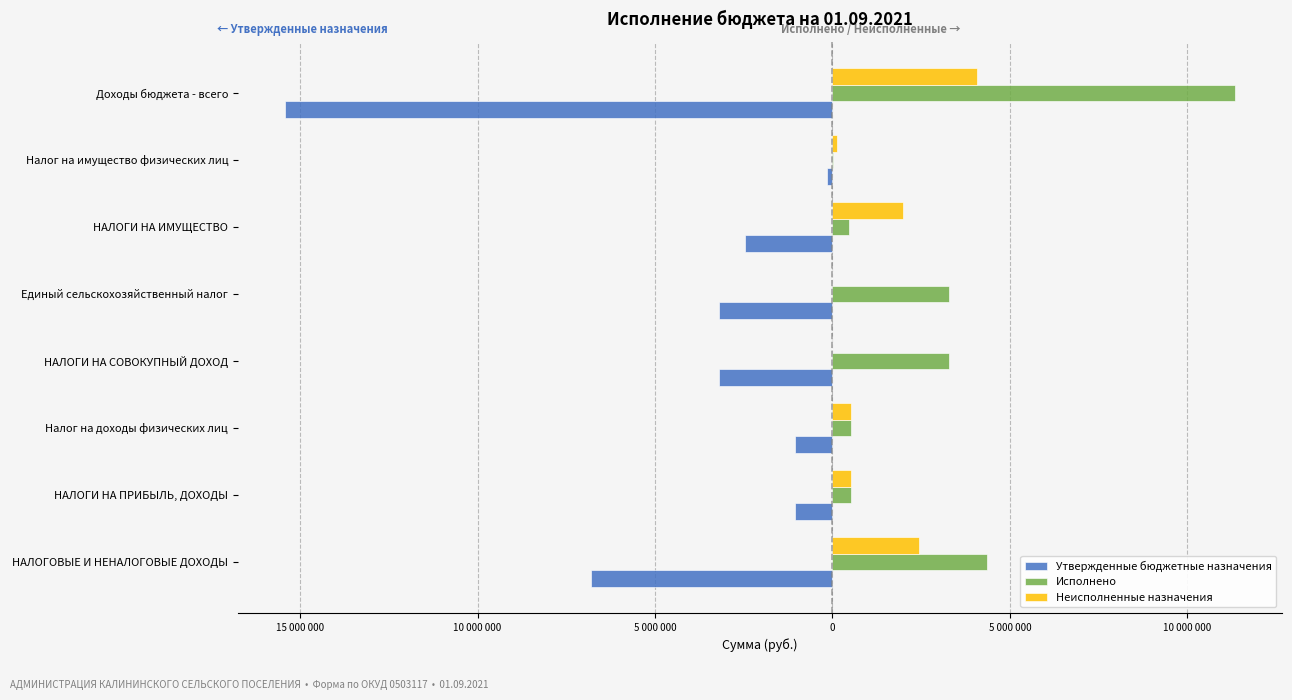

Reading left to right, transcribe all the data shown in this chart.

Утвержденные бюджетные назначения: -6813000.0	-1060900.0	-1060900.0	-3200000.0	-3200000.0	-2454200.0	-139900.0	-15418900.0
Исполнено: 4364054.8	529258.3	529258.3	3283214.3	3283214.3	467883.3	9219.5	11330970.8
Неисполненные назначения: 2448945.2	531641.7	531641.7	0.0	0.0	1986316.7	130680.5	4087929.2